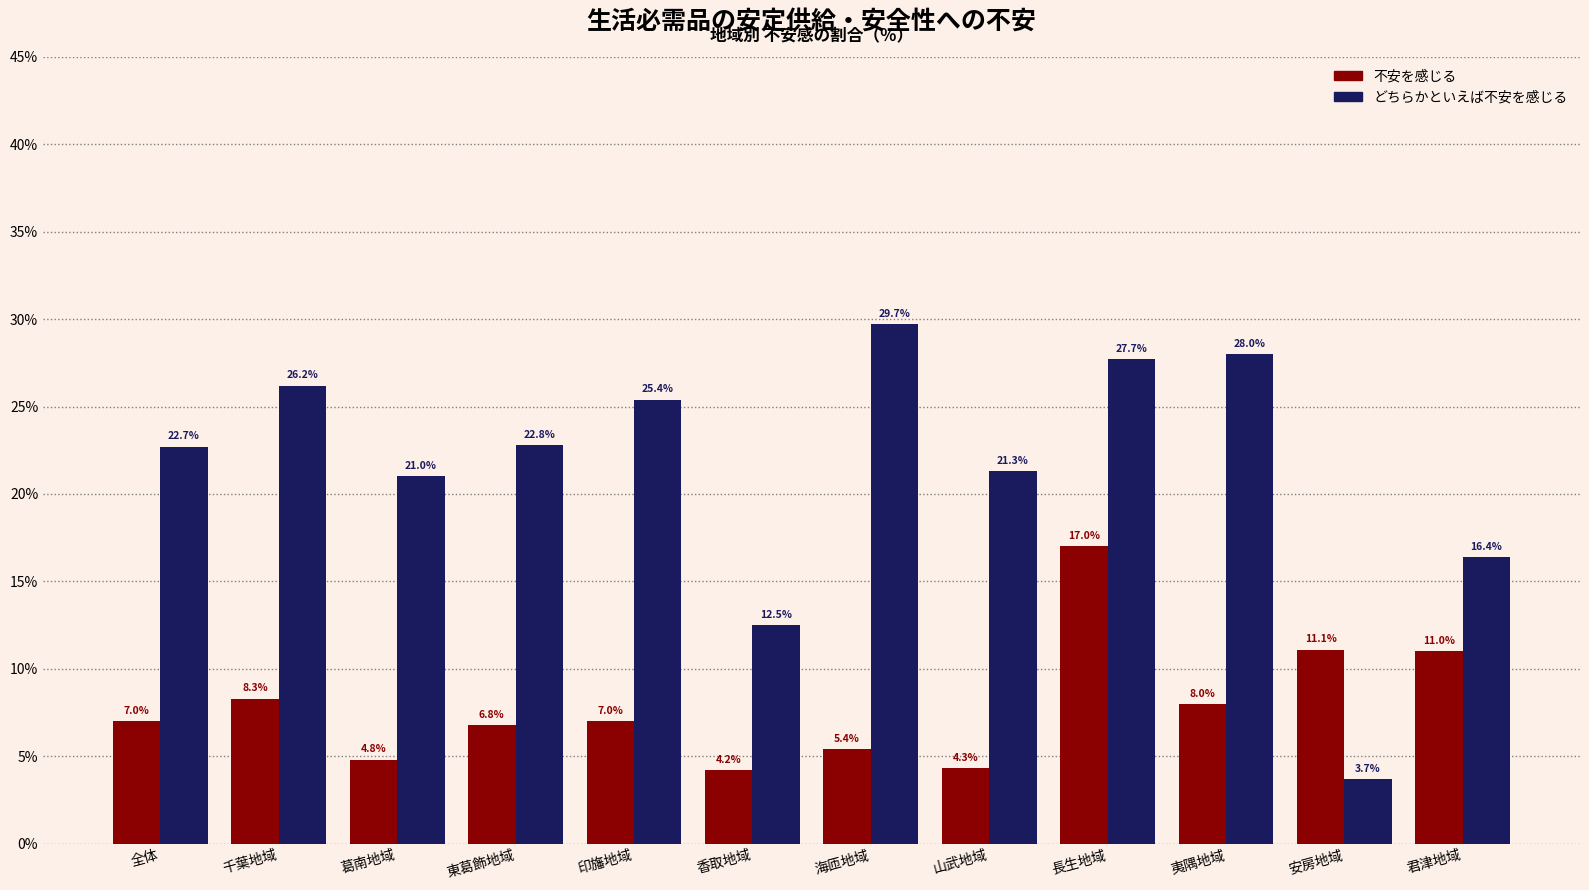

Reading left to right, transcribe all the data shown in this chart.

不安を感じる: 7.0	8.3	4.8	6.8	7.0	4.2	5.4	4.3	17.0	8.0	11.1	11.0
どちらかといえば不安を感じる: 22.7	26.2	21.0	22.8	25.4	12.5	29.7	21.3	27.7	28.0	3.7	16.4